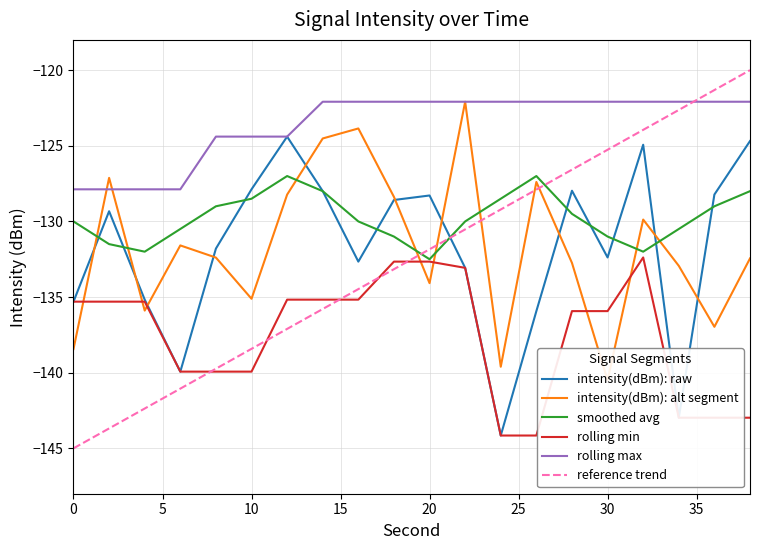

What is the highest value of the smoothed avg series?

-127.0